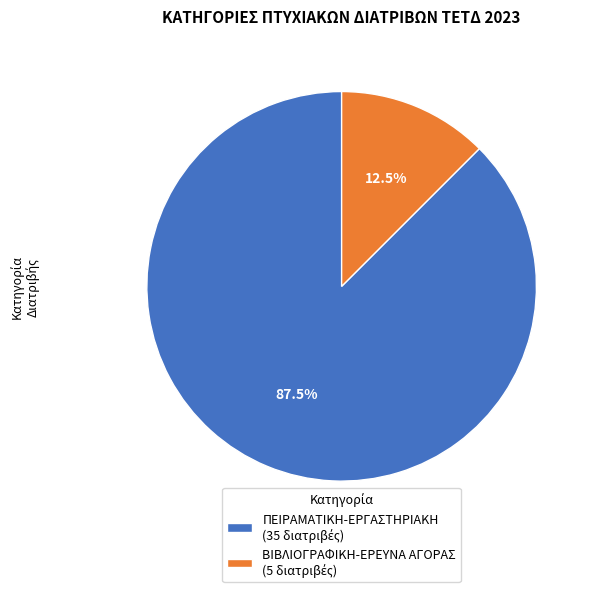

Does ΠΕΙΡΑΜΑΤΙΚΗ-ΕΡΓΑΣΤΗΡΙΑΚΗ represent more than half of the total?

Yes